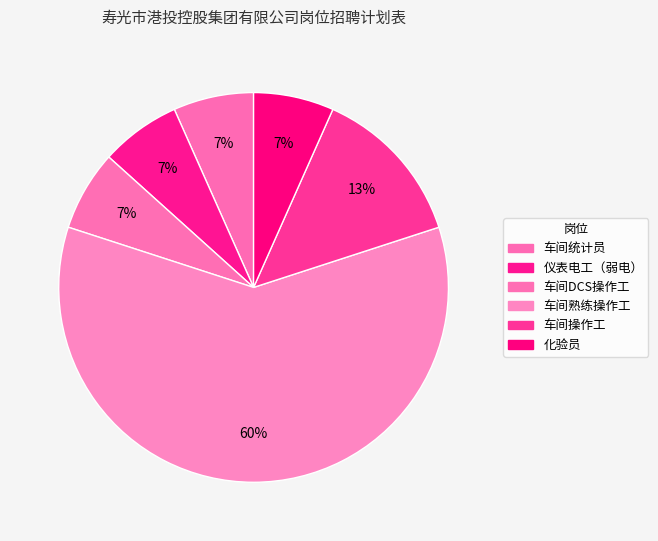

Is there any slice that represents more than half of the pie?

Yes